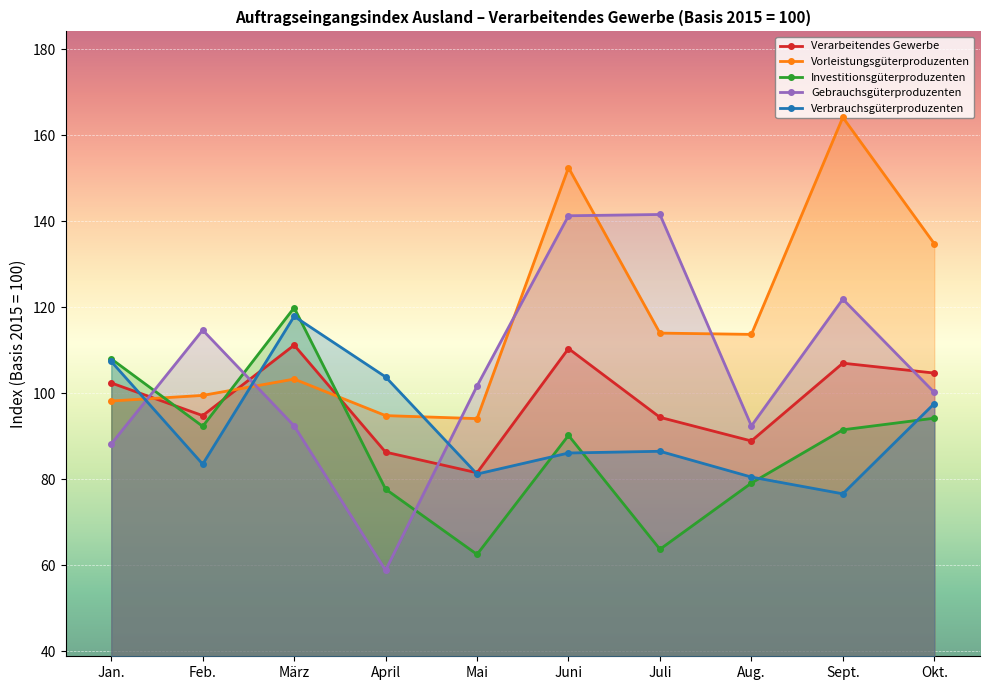

The Verbrauchsgüterproduzenten series shows 76.6 at Sept.. True or false?

True